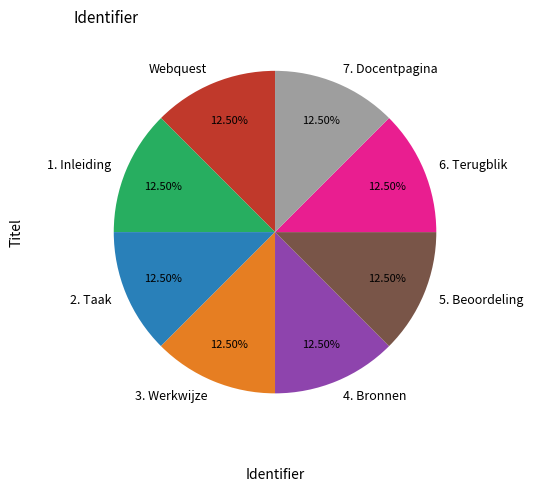

How many slices are in this pie chart?

8